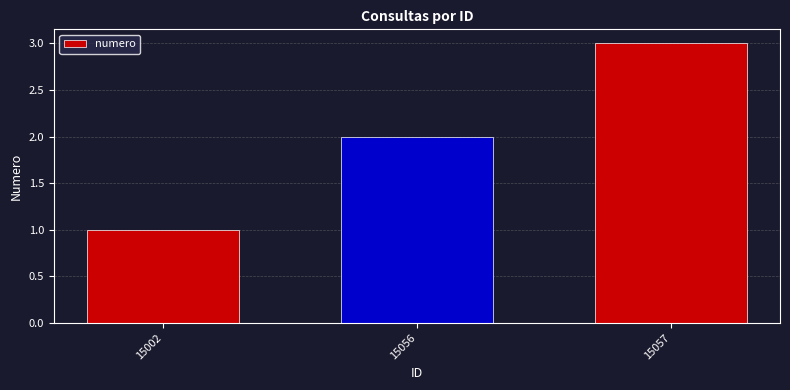

The chart shows a value of 0 at 15002. True or false?

False